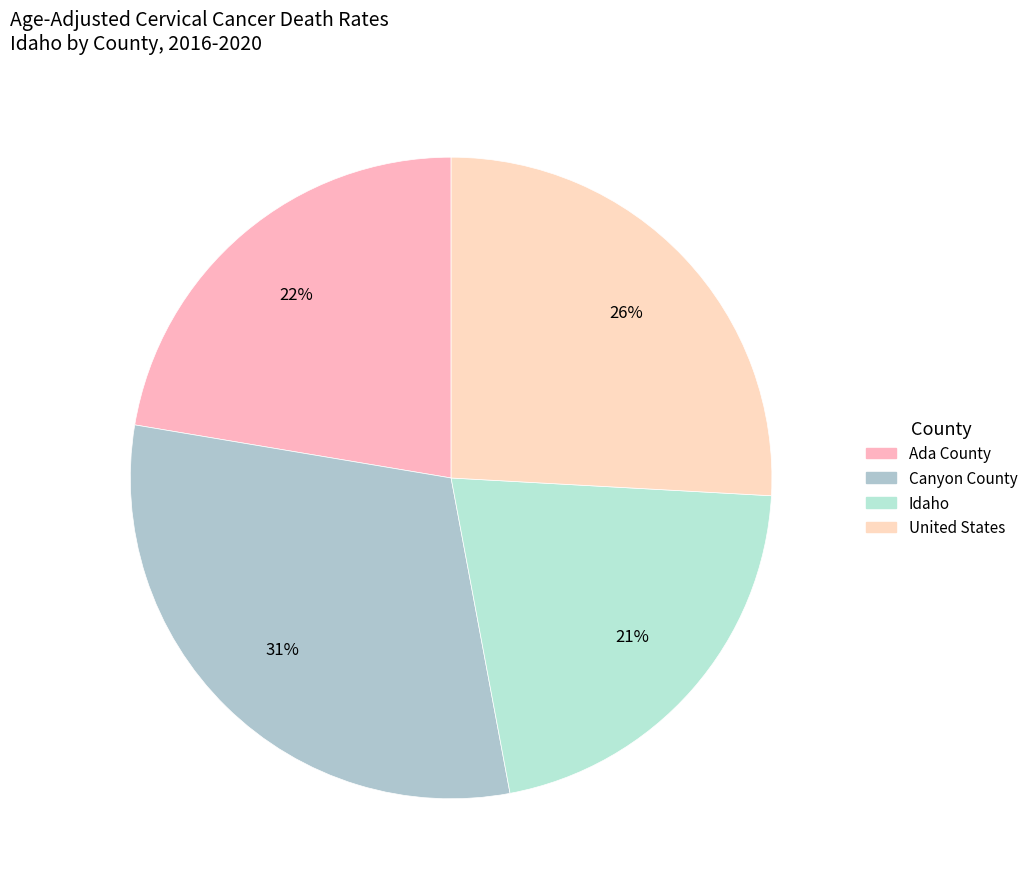

Rank the categories by value from highest to lowest.

Canyon County, United States, Ada County, Idaho